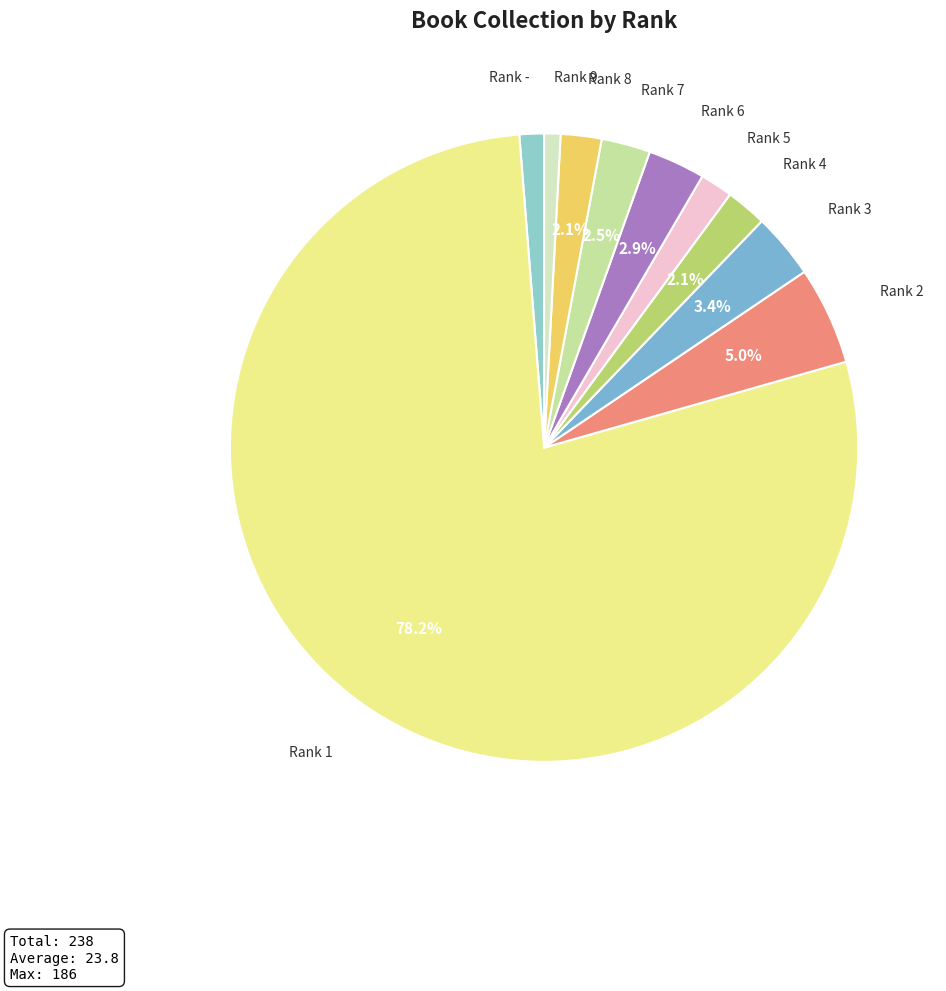

Do Rank 2 and Rank 1 together represent more than half of the pie?

Yes